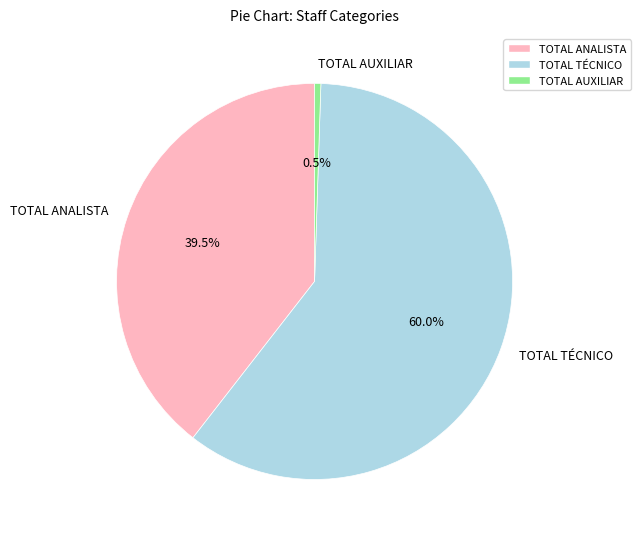

Between TOTAL TÉCNICO and TOTAL ANALISTA, which is larger?

TOTAL TÉCNICO